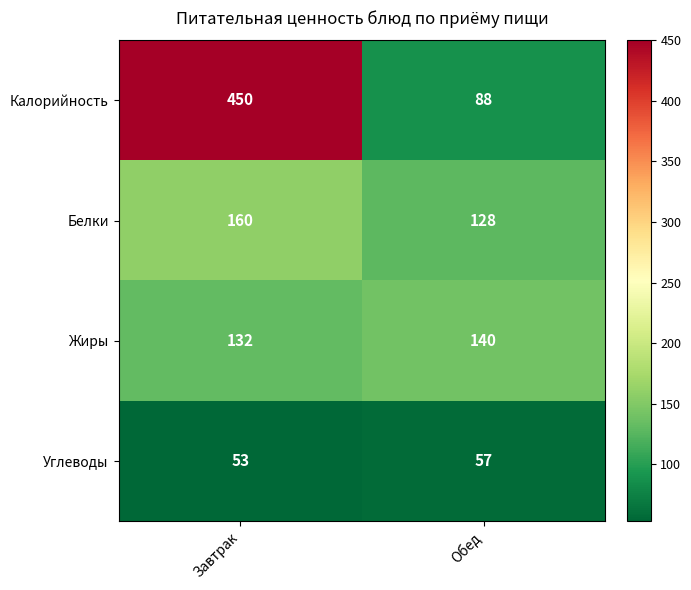

How many categories are shown in the chart?

2